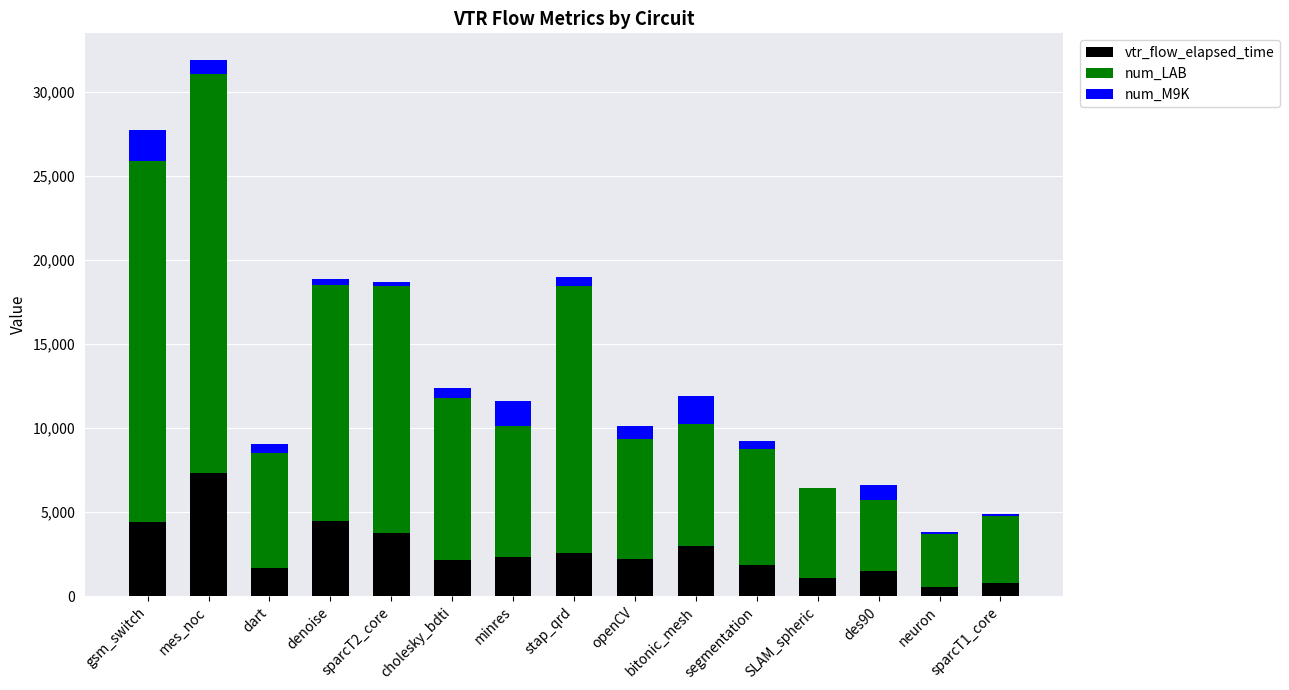

True or false: vtr_flow_elapsed_time has a value of 2690.1 at dart.

False